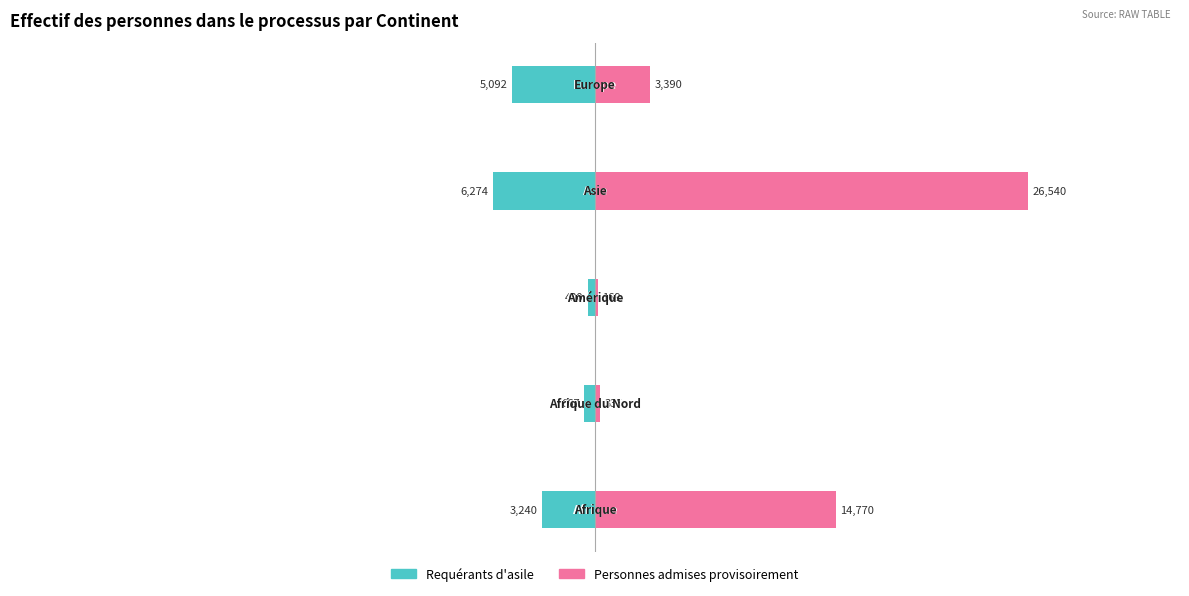

Which category has the highest value in the Requérants d'asile series?

2